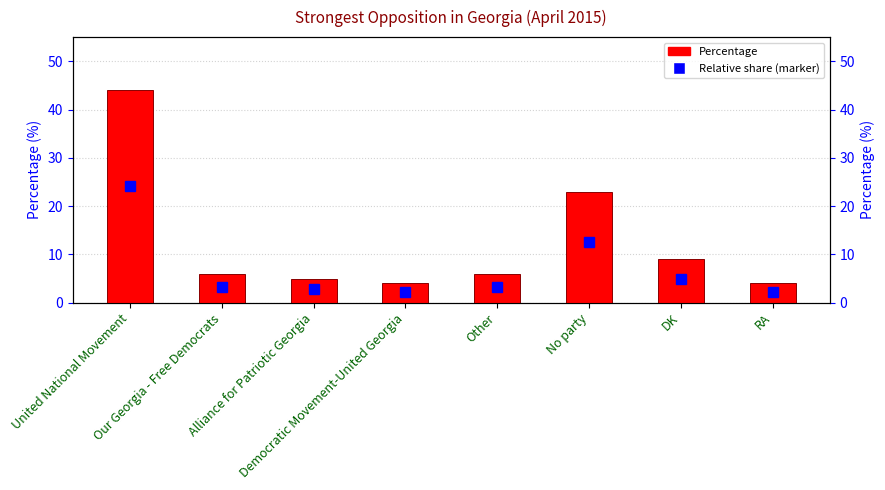

Does the chart contain any negative values?

No